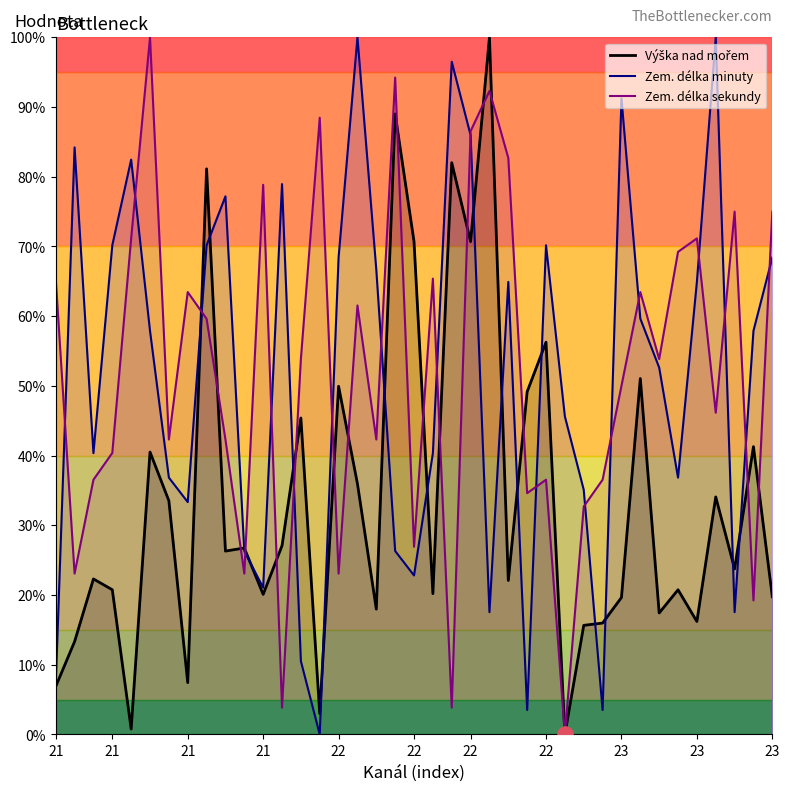

Which series has the largest total across all categories?

Zem. délka sekundy